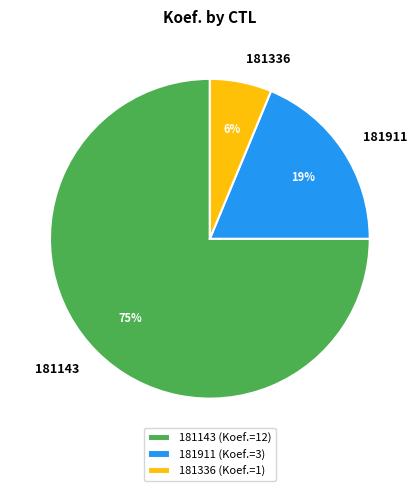

To the nearest percent, what portion does 181336 represent?

6%